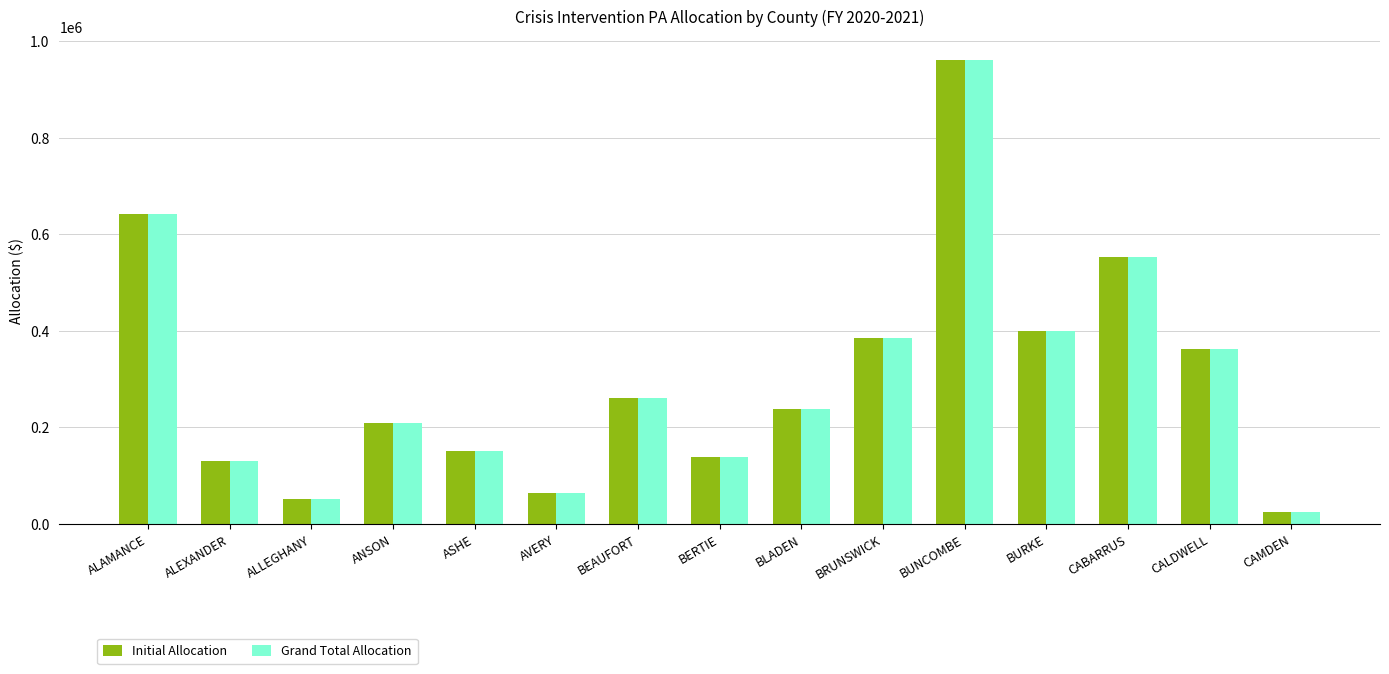

What is the minimum value shown in the chart?

24153.0